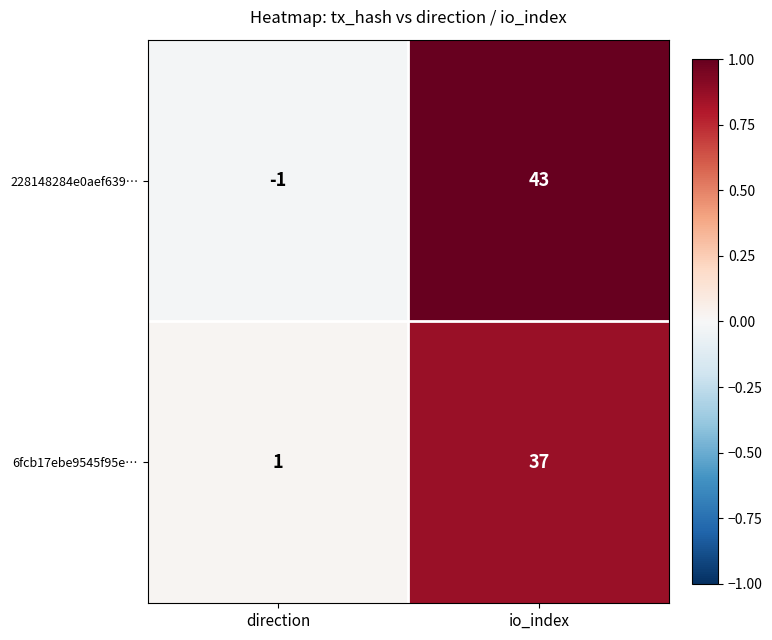

Which series has the largest range (max minus min)?

228148284e0aef639…